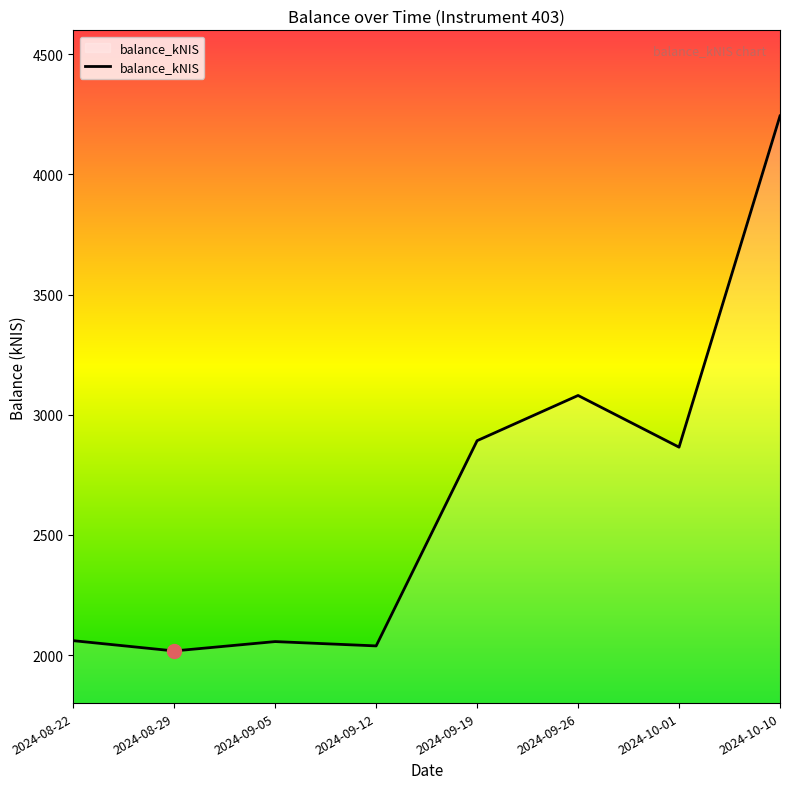

Is it true that the value at 2024-10-10 is 4243.8?

True